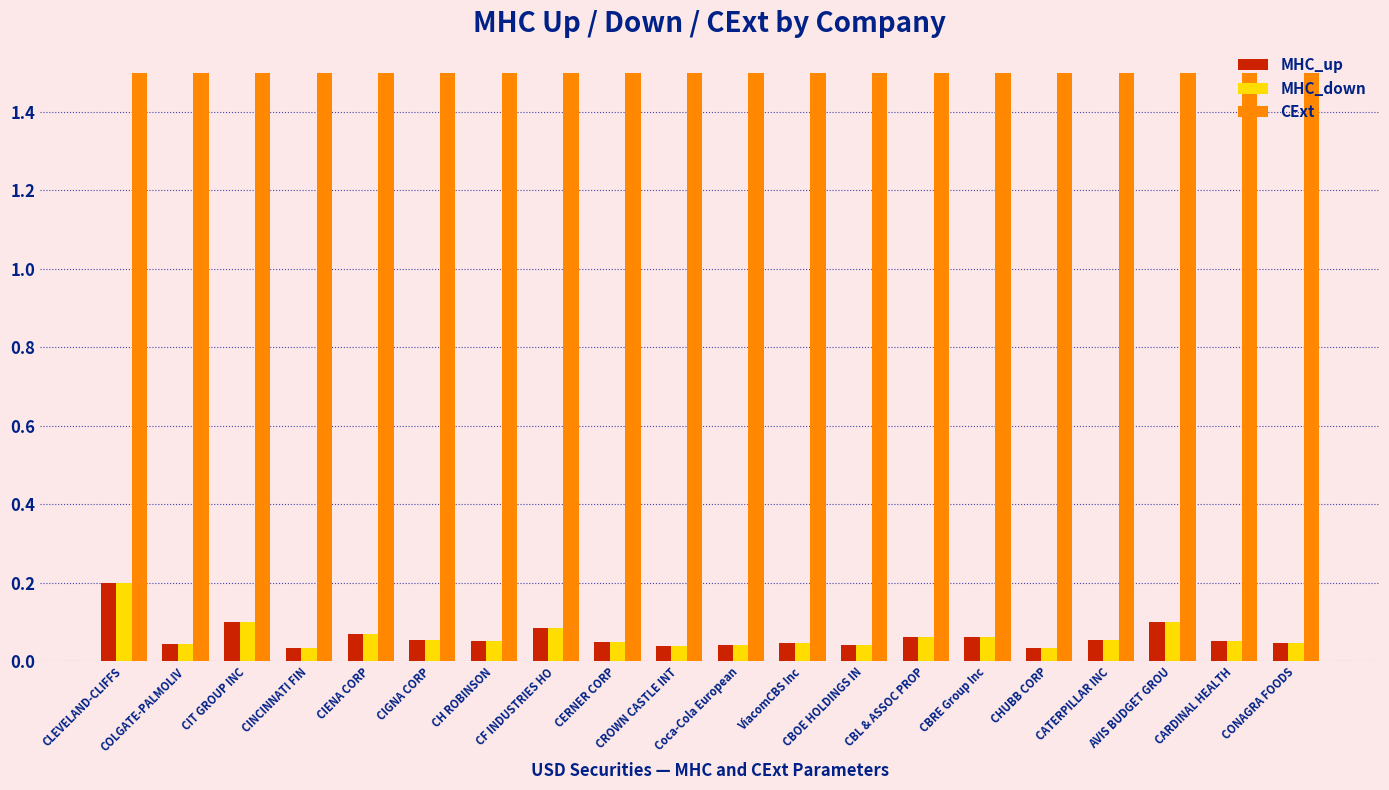

The CExt series shows 1.5 at CATERPILLAR INC. True or false?

True